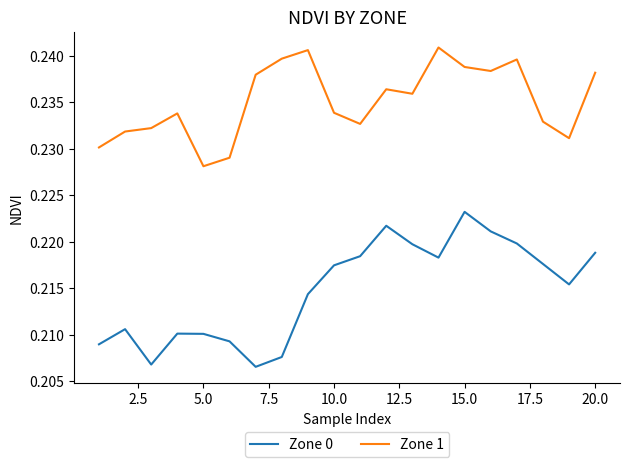

True or false: Zone 0 and Zone 1 cross at least once.

False